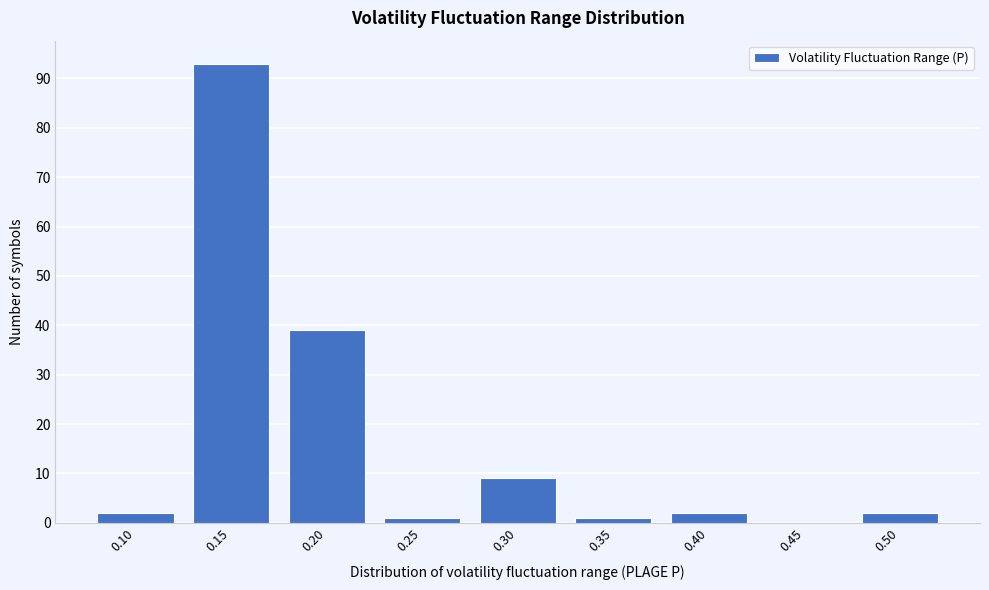

Reading left to right, transcribe this chart: for each bar, give the range it covers on the x-axis and its height. The values are not printed on the chart, so give them approximately, as read against the axis.

0.075 to 0.125: 2
0.125 to 0.175: 93
0.175 to 0.225: 39
0.225 to 0.275: 1
0.275 to 0.325: 9
0.325 to 0.375: 1
0.375 to 0.425: 2
0.425 to 0.475: 0
0.475 to 0.525: 2